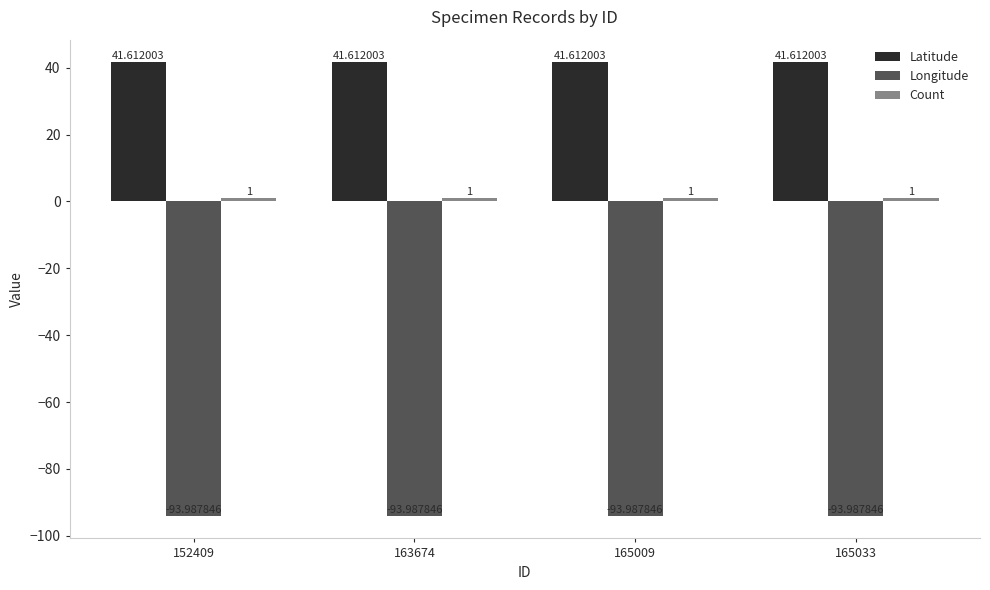

True or false: Longitude has a value of -144.6 at 152409.

False